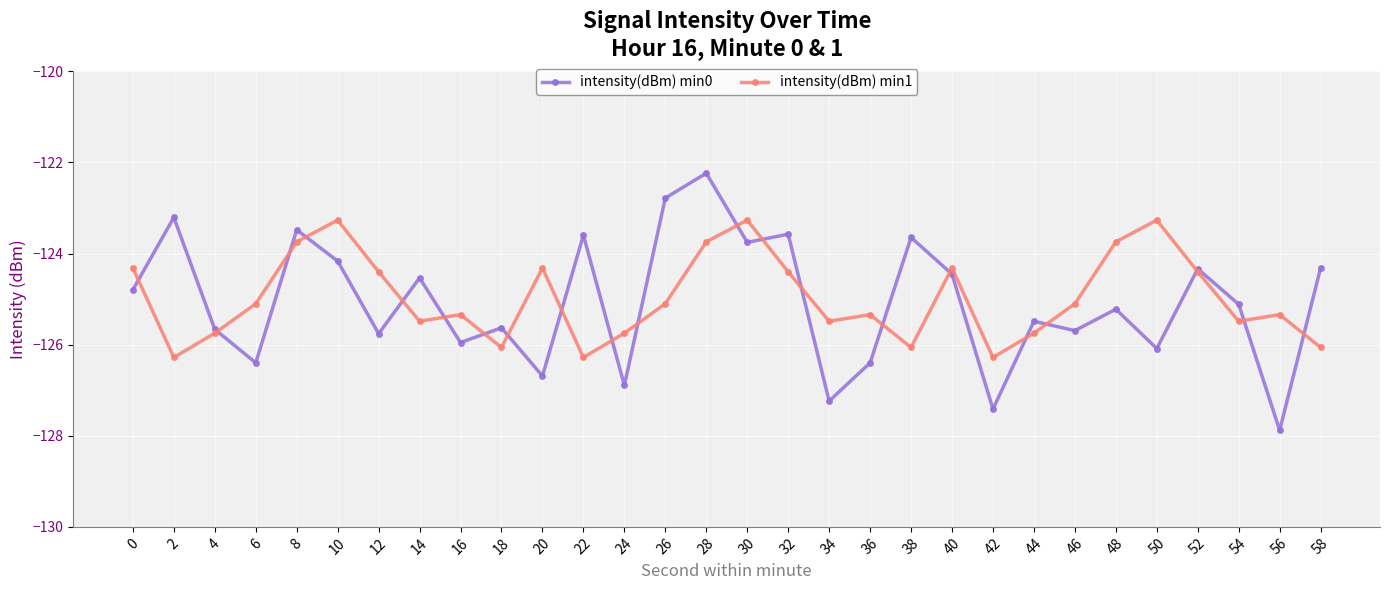

At which label is intensity(dBm) min0 closest to -125?

54